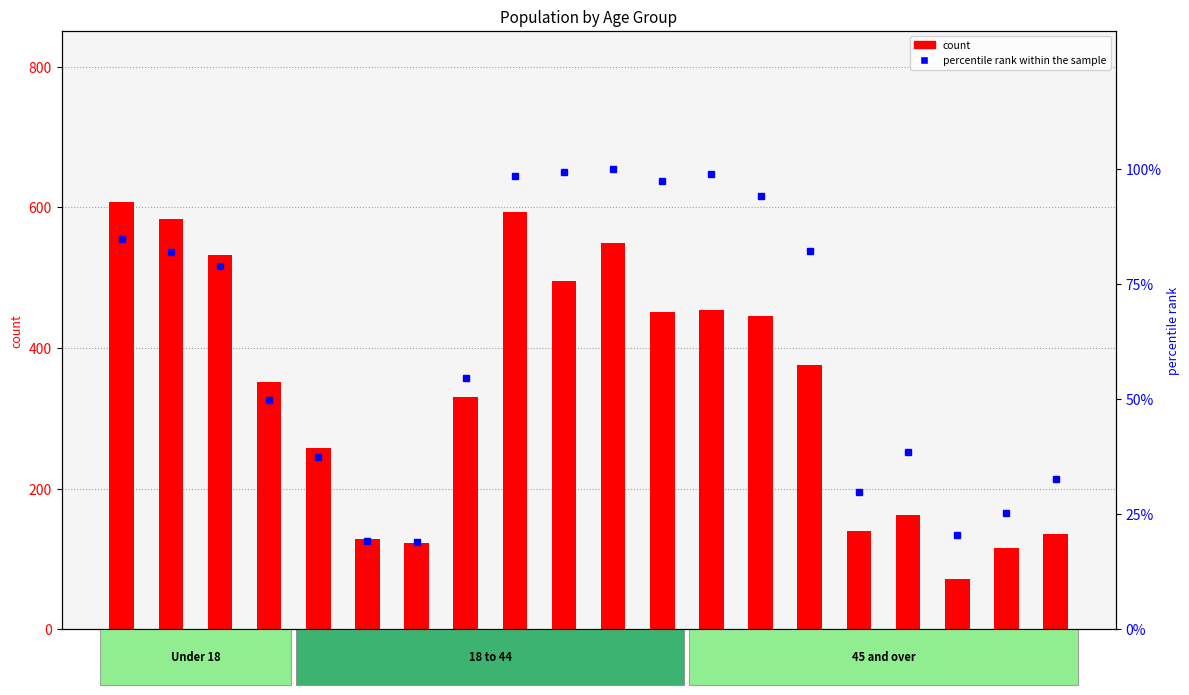

Rank the series by their average value, from lowest to highest.

percentile rank within the sample, count